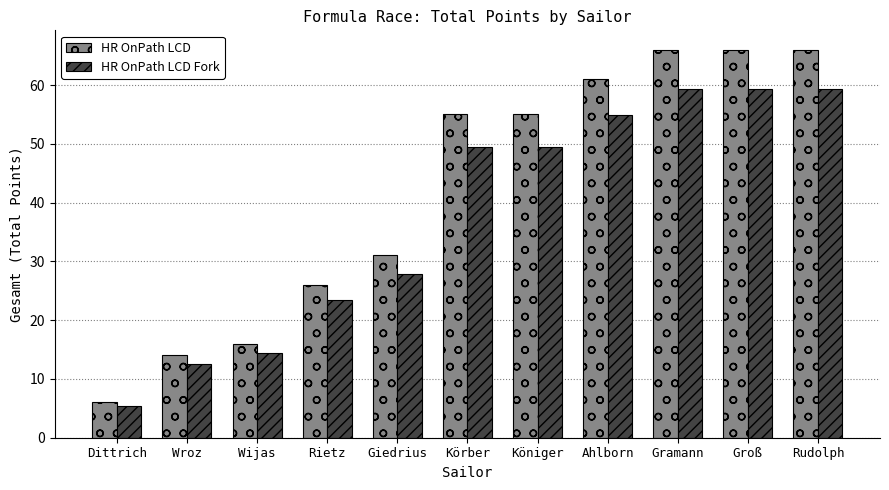

Is it true that HR OnPath LCD Fork equals 9.2 at Dittrich?

False